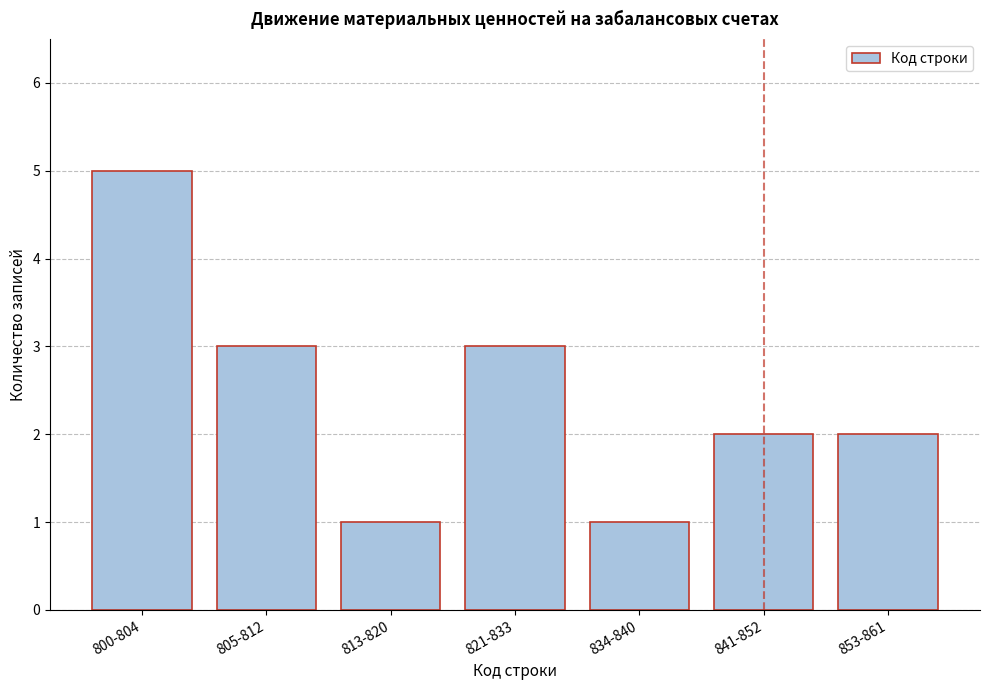

Reading left to right, extract all data points from this chart.

800-804=5	805-812=3	813-820=1	821-833=3	834-840=1	841-852=2	853-861=2